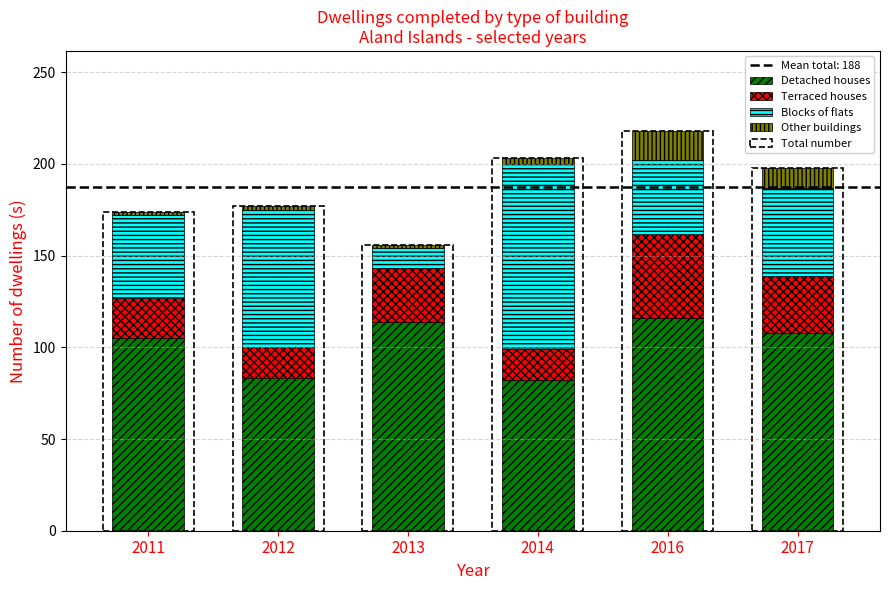

Rank the series at 2012 from lowest to highest value.

Other buildings, Terraced houses, Blocks of flats, Detached houses, Total number